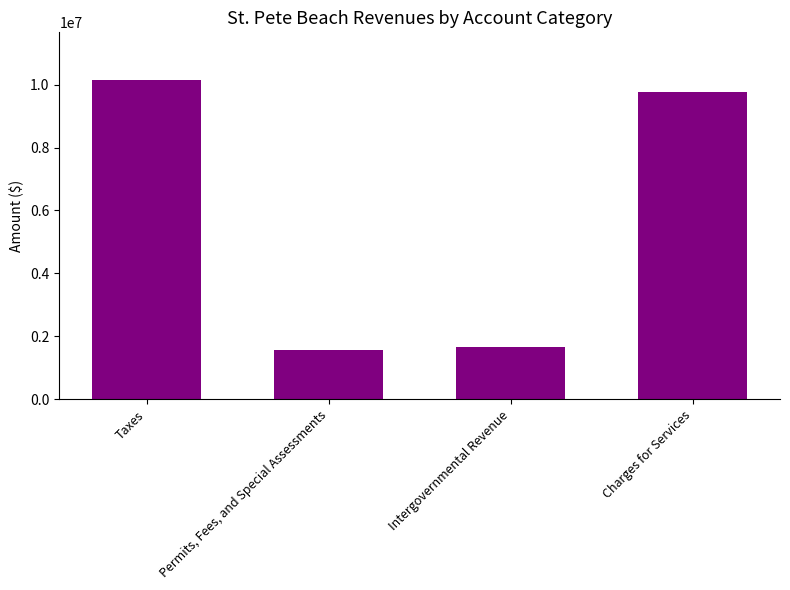

What is the average value?

5777011